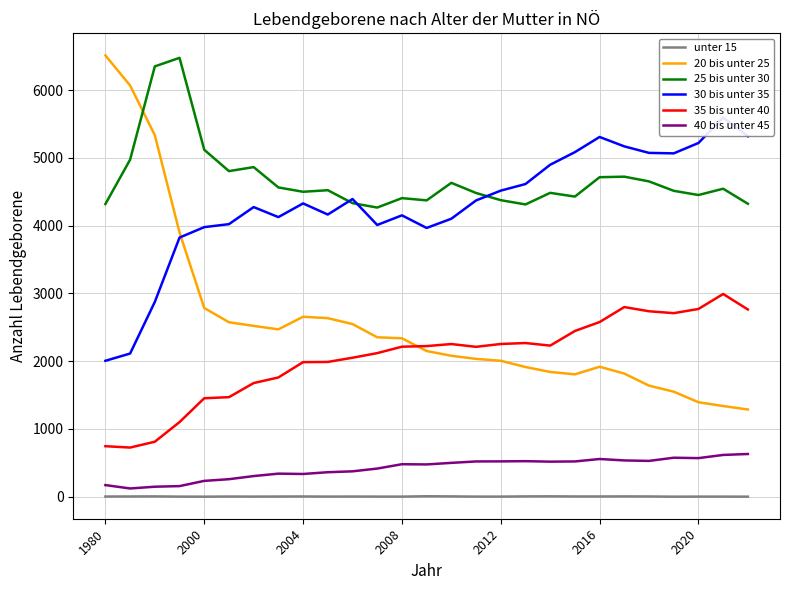

In 35 bis unter 40, how many points are lower than both neighbors (excluding endpoints)?

4